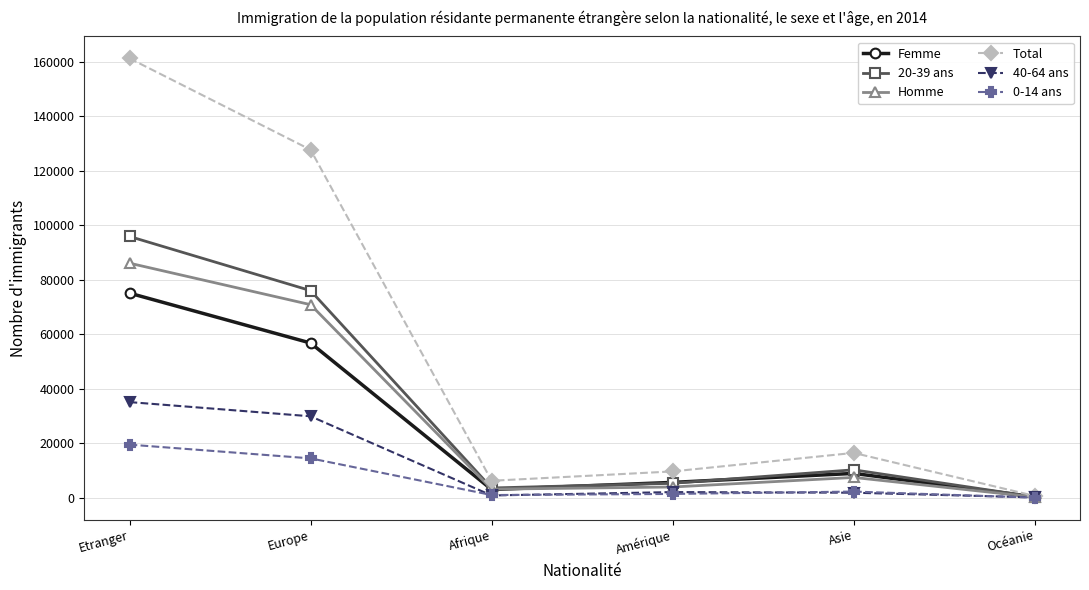

List the series in order of their peak value, highest first.

Total, 20-39 ans, Homme, Femme, 40-64 ans, 0-14 ans